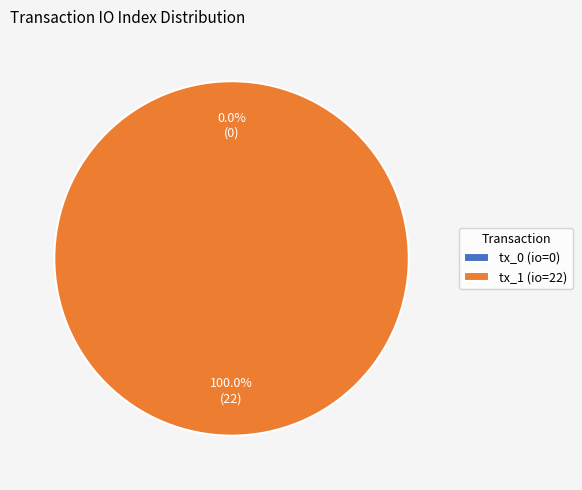

The tx_0 (io=0) slice represents 6% of the pie. True or false?

False